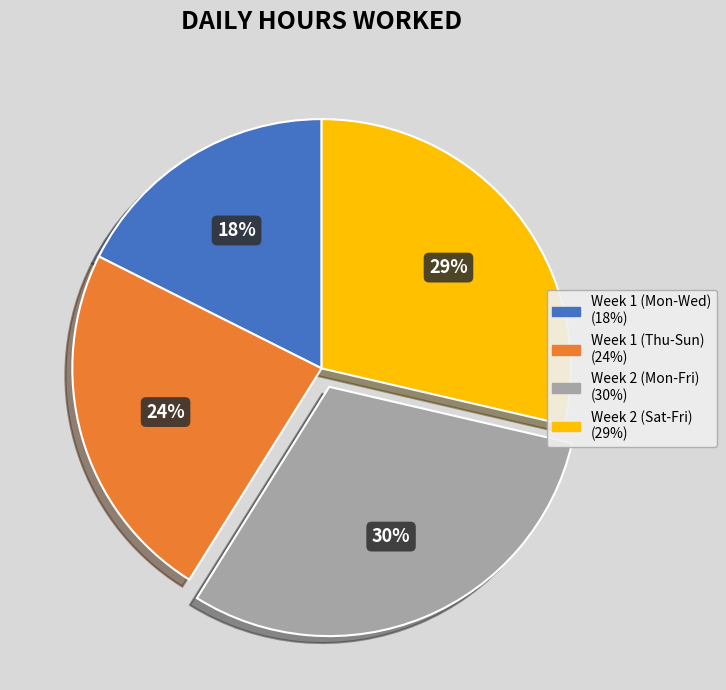

To the nearest percent, what is the average slice percentage?

25%